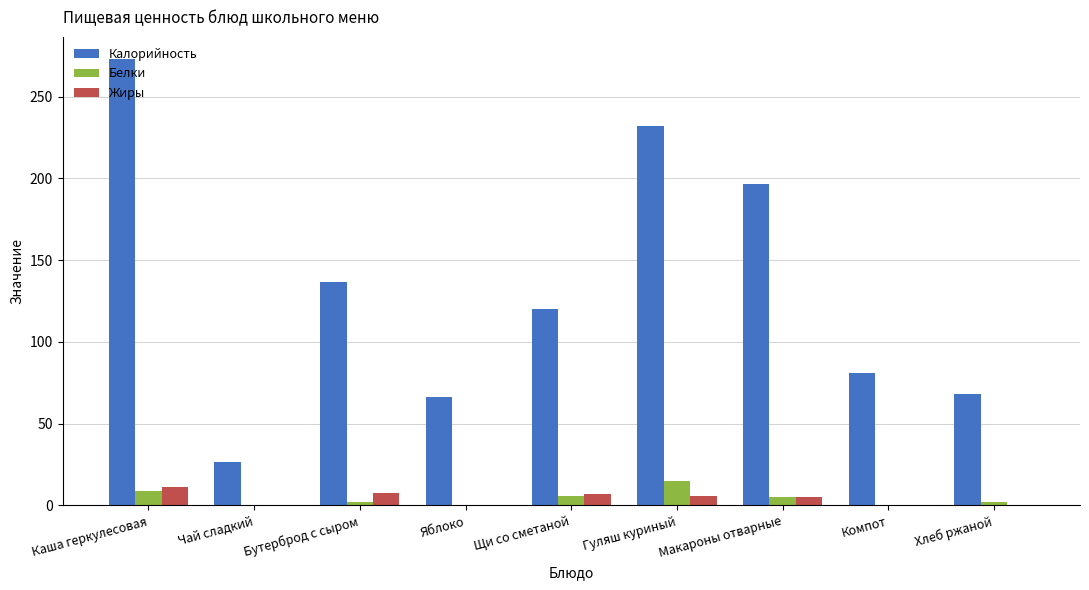

Does the chart contain stacked bars?

No